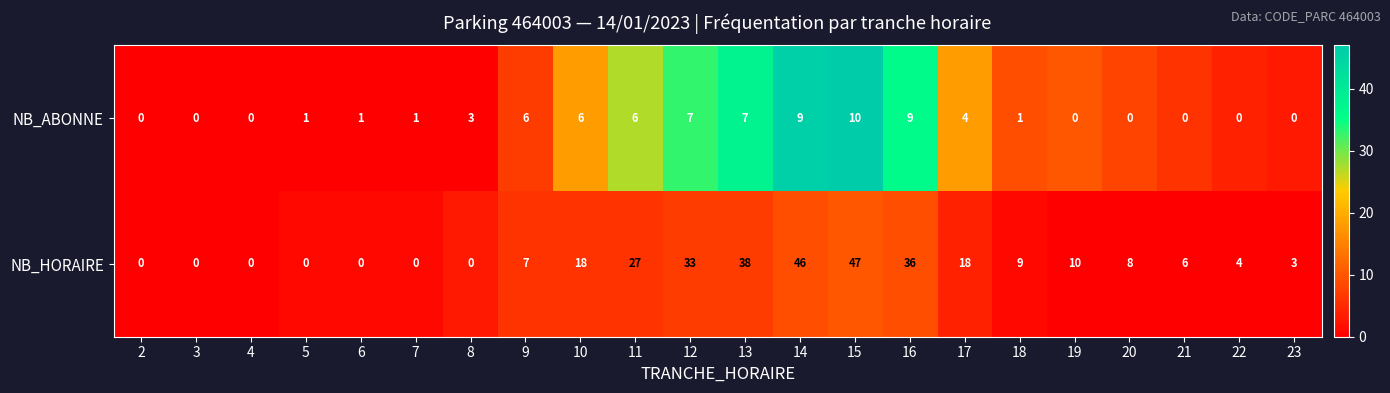

Where does the NB_HORAIRE series first go above 8?

10